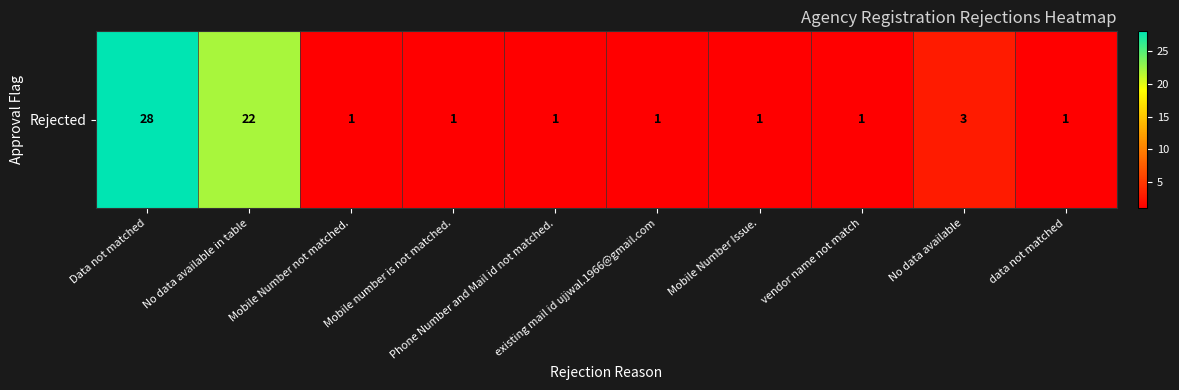

Reading right to left, what are all the values shown in this chart?

1	3	1	1	1	1	1	1	22	28